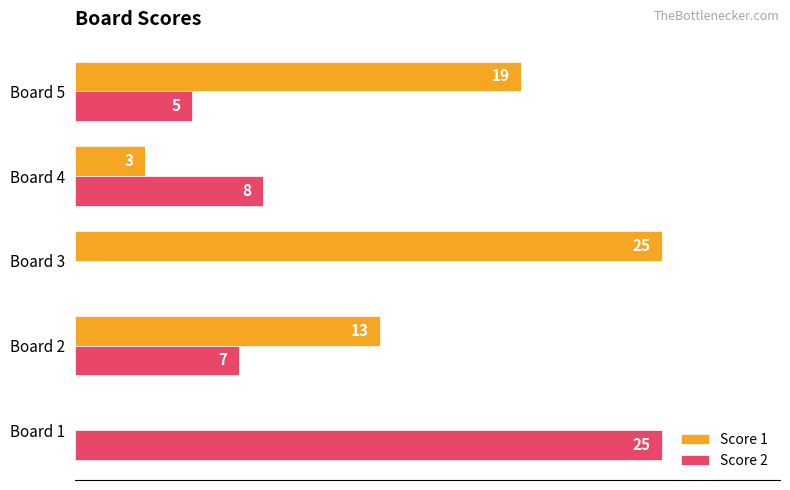

Which series has the largest total across all categories?

Score 1